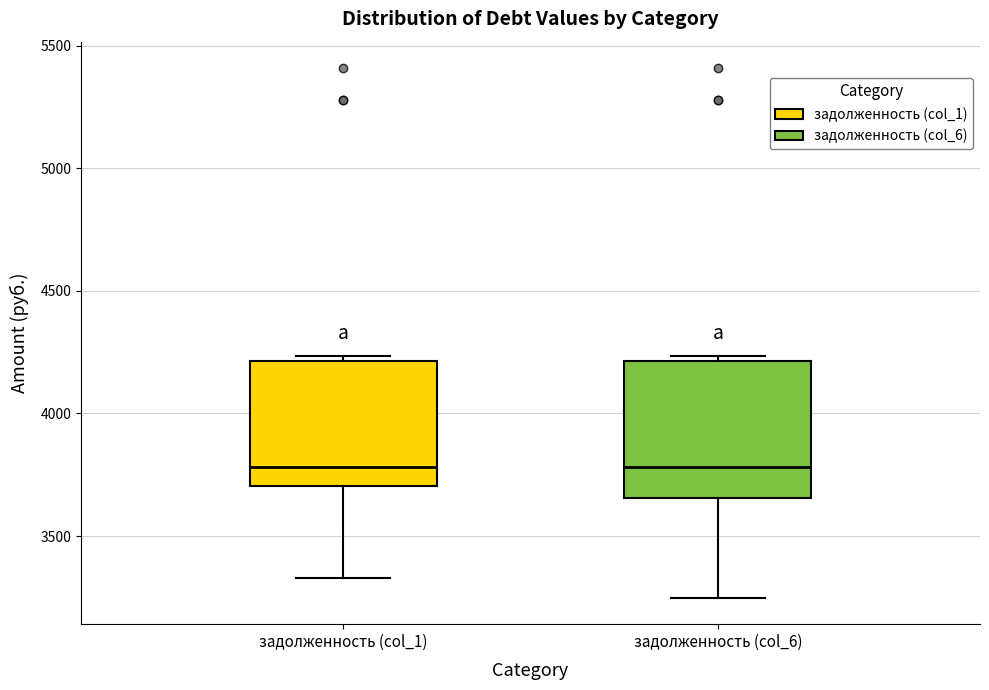

Reading left to right, read every box against the y-axis: the position of its median line, the range the box covers, and the ends of its whiskers. The values are not printed on the chart, so give them approximately, as read against the axis.

задолженность (col_1): median 3800, box 3700 to 4200, whiskers 3350 to 4250
задолженность (col_6): median 3800, box 3650 to 4200, whiskers 3250 to 4250